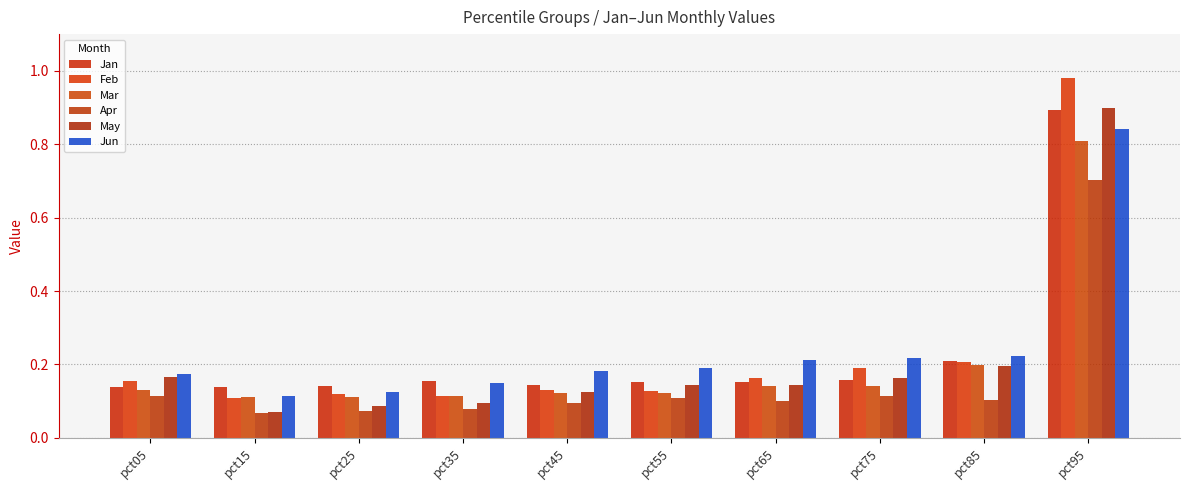

What is the difference between the highest and lowest values at pct45?

0.1